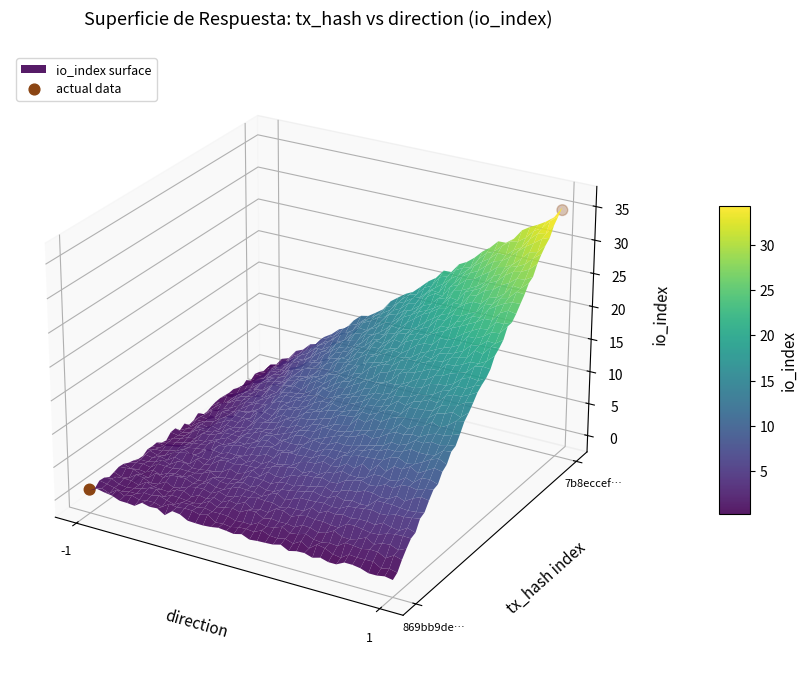

At which label is the value closest to 0?

-1